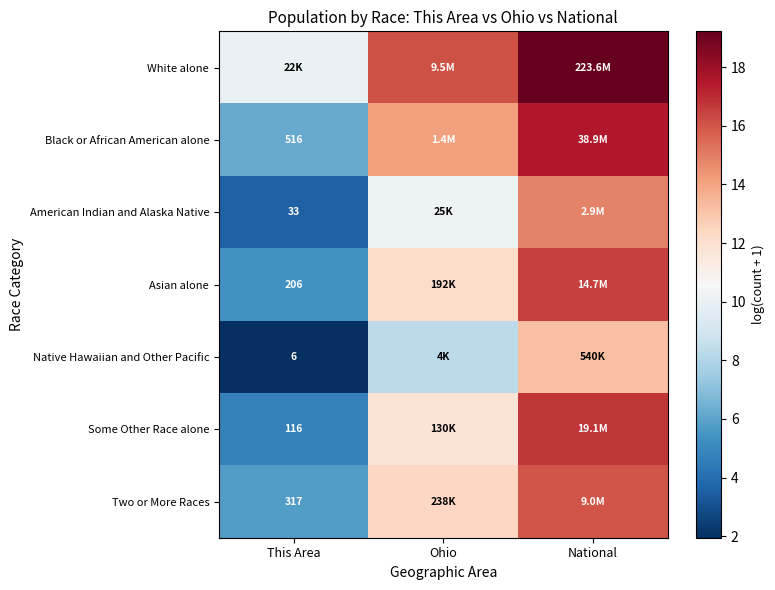

Count the number of categories in the chart.

3